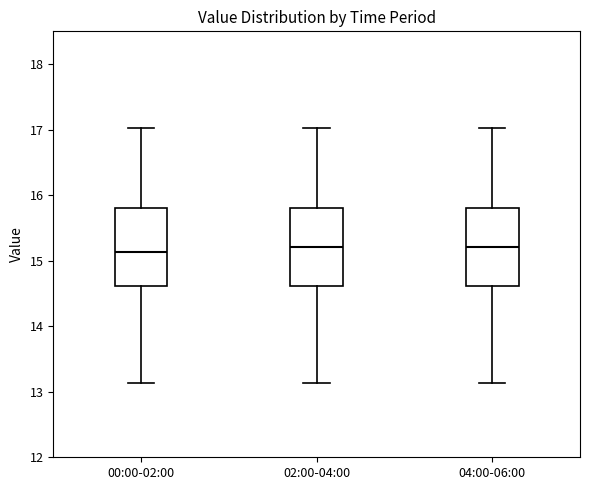

Where is the lower edge of the box for 04:00-06:00 on the y-axis? The values are not printed on the chart, so give them approximately, as read against the axis.

14.6